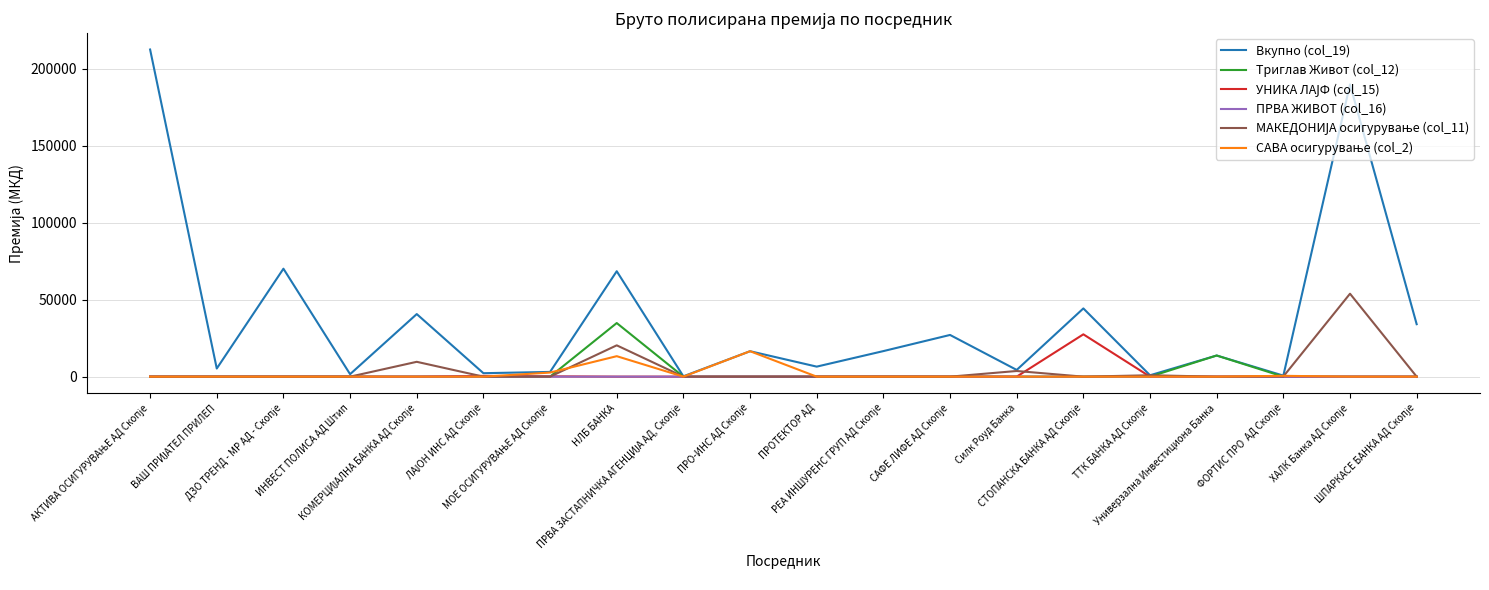

Which series has the largest total across all categories?

Вкупно (col_19)